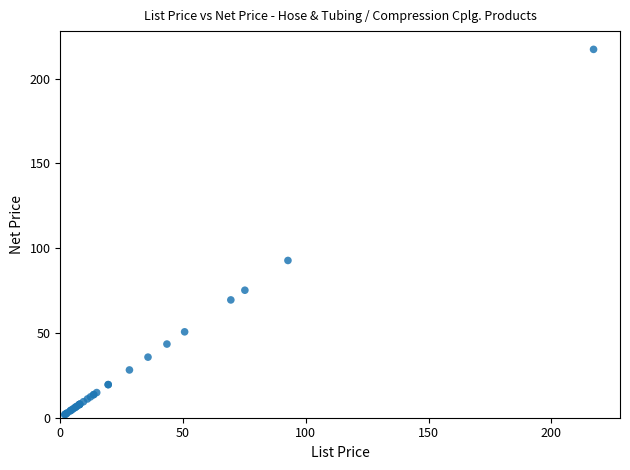

What Y value in the scatter plot is closest to 109?

92.7